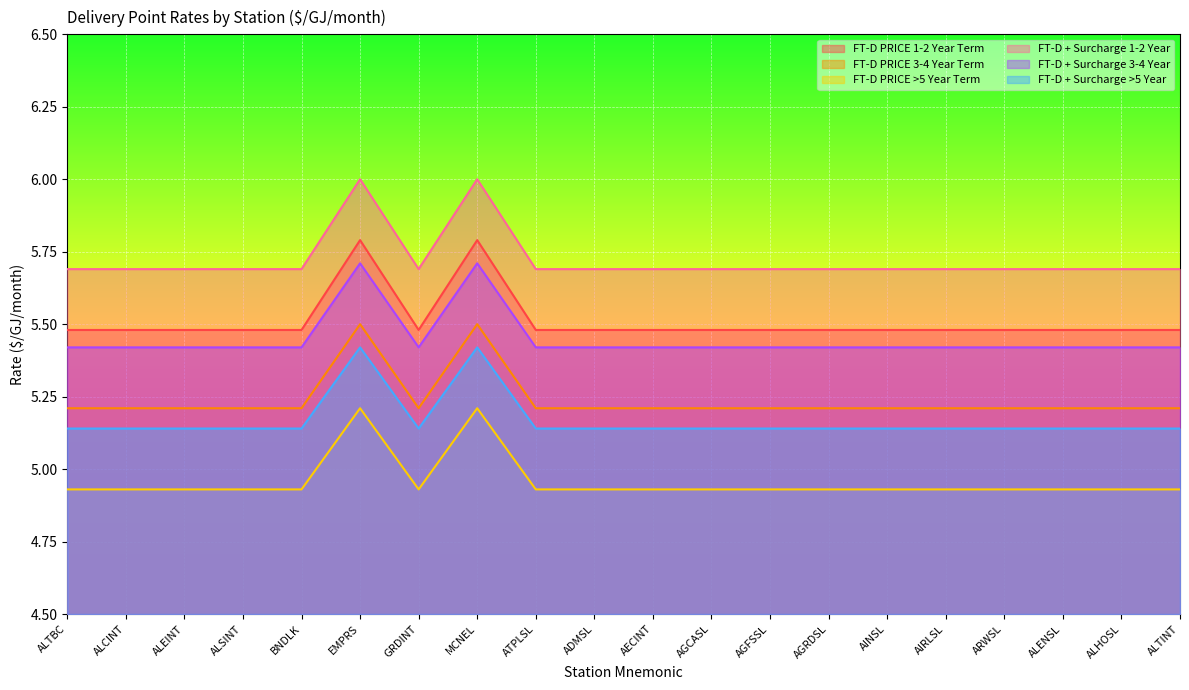

Which series changed the most between ALEINT and AGRDSL?

FT-D PRICE 1-2 Year Term